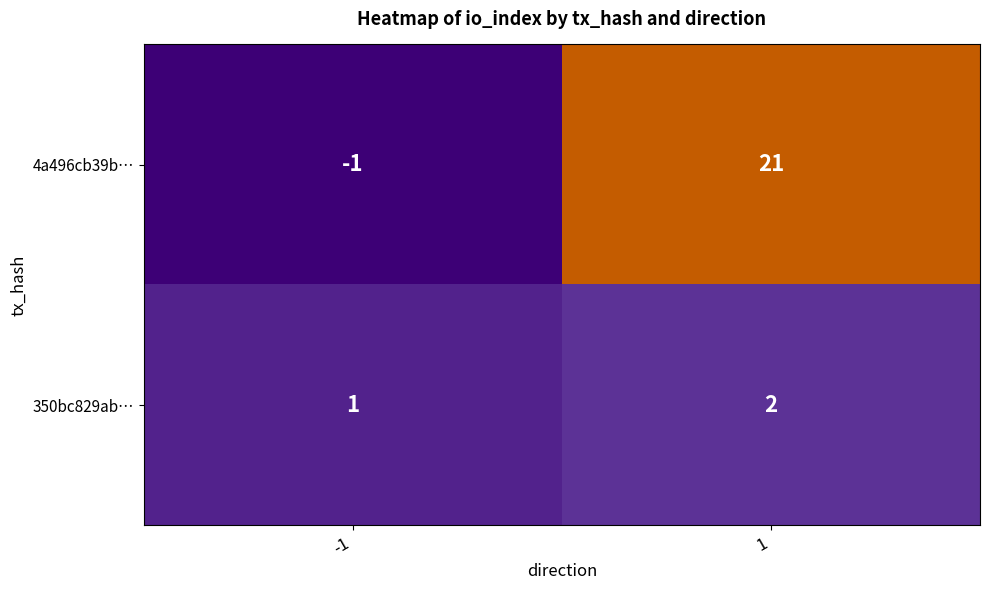

Which series has the widest spread of values?

4a496cb39b…